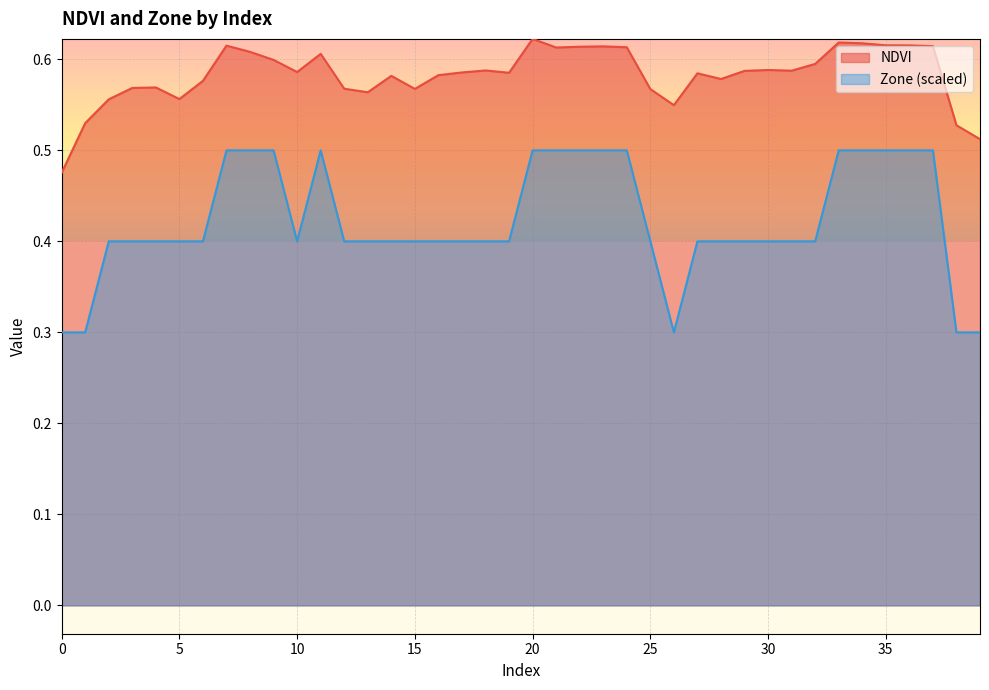

How many lines are shown in the chart?

2